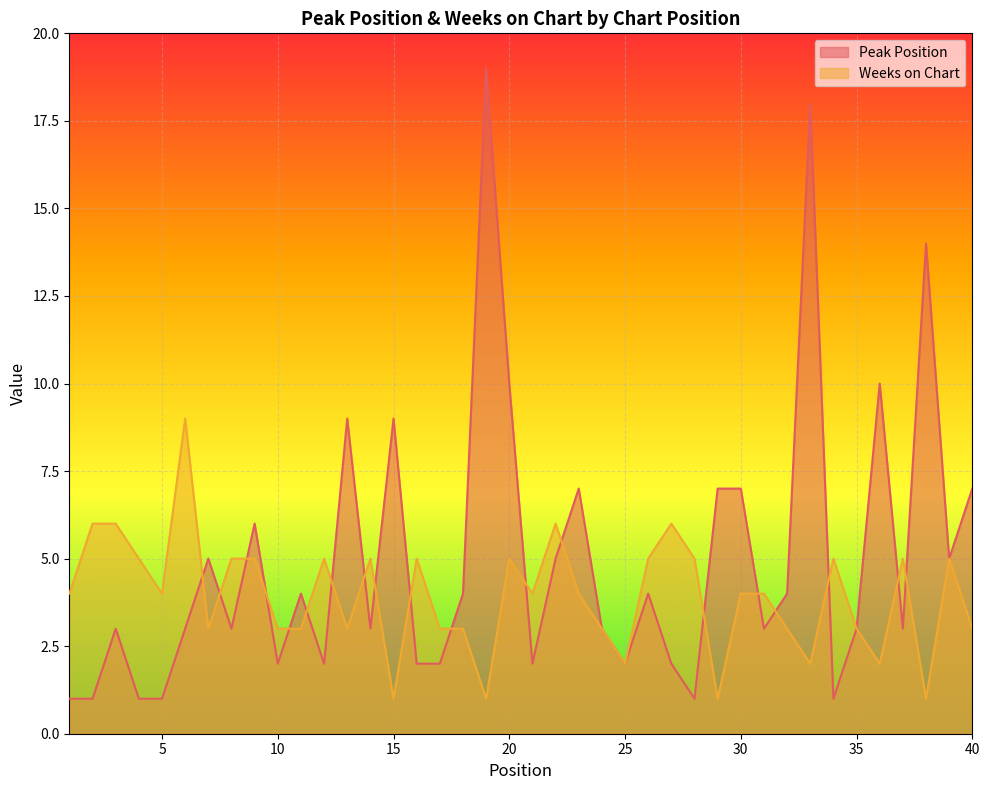

In Peak Position, how many points are lower than both neighbors (excluding endpoints)?

11